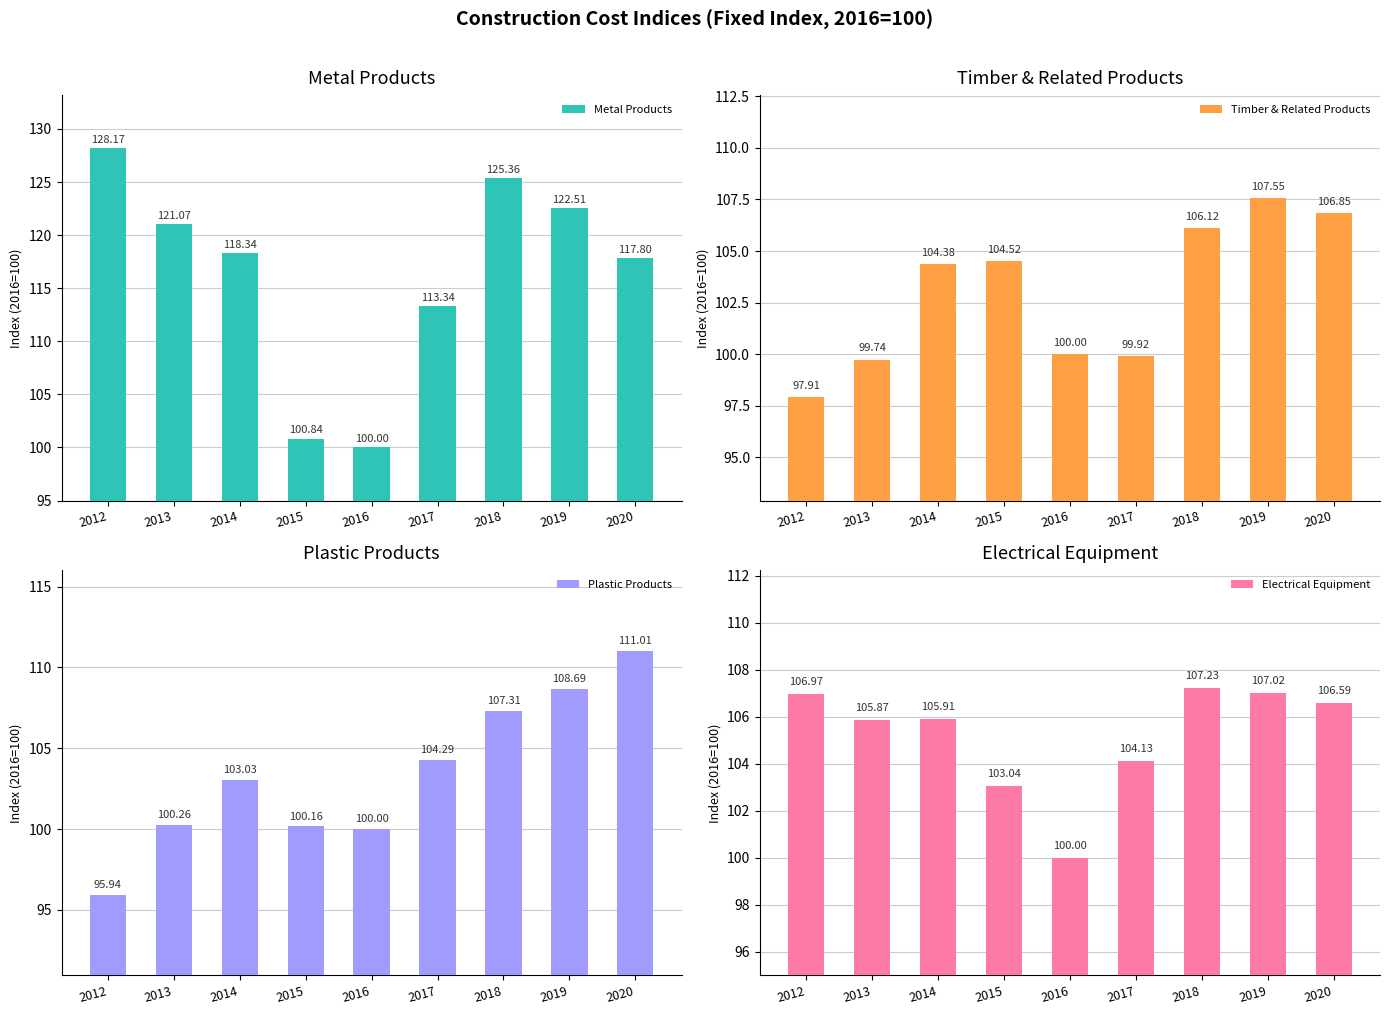

What is the maximum value for Timber & Related Products?

107.5